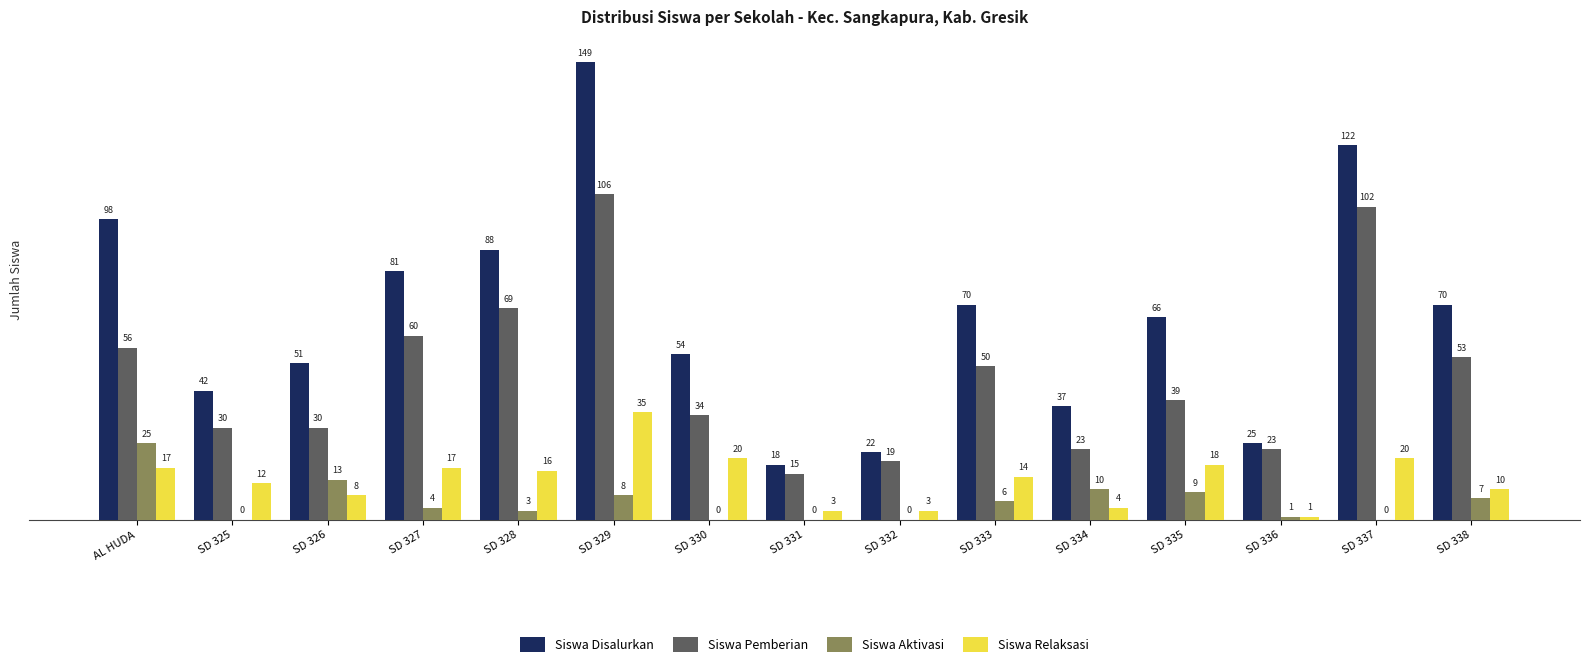

Does the chart contain stacked bars?

No